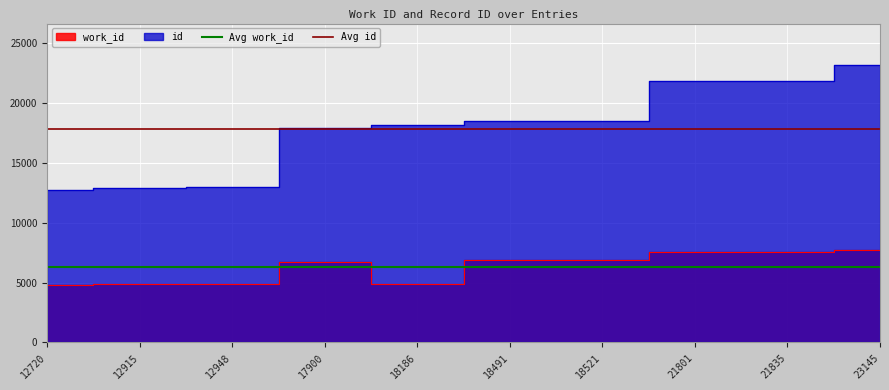

What is the approximate value of Avg work_id at 12915?

6268.2